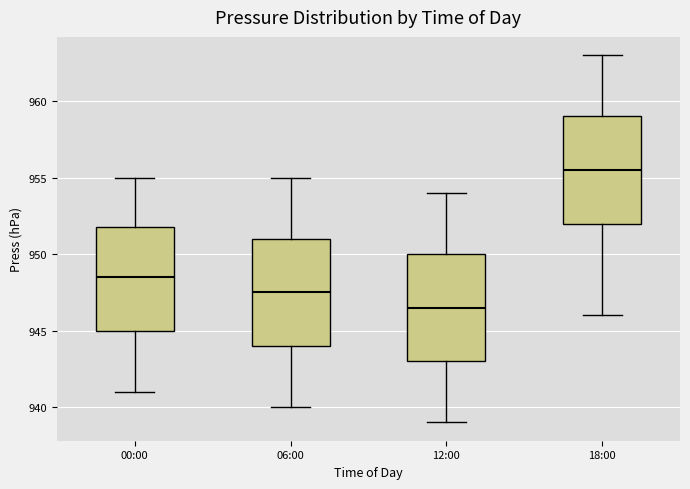

Where does the median line of the box for 06:00 sit on the y-axis? The values are not printed on the chart, so give them approximately, as read against the axis.

947.5